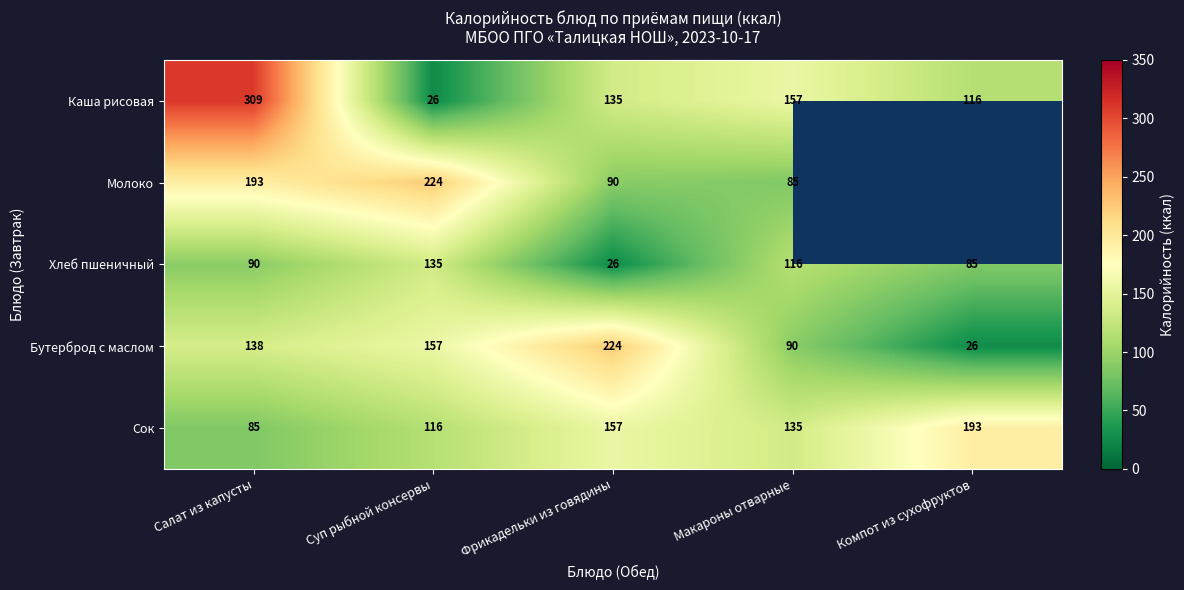

Which category has the highest value in the Каша рисовая series?

Салат из капусты